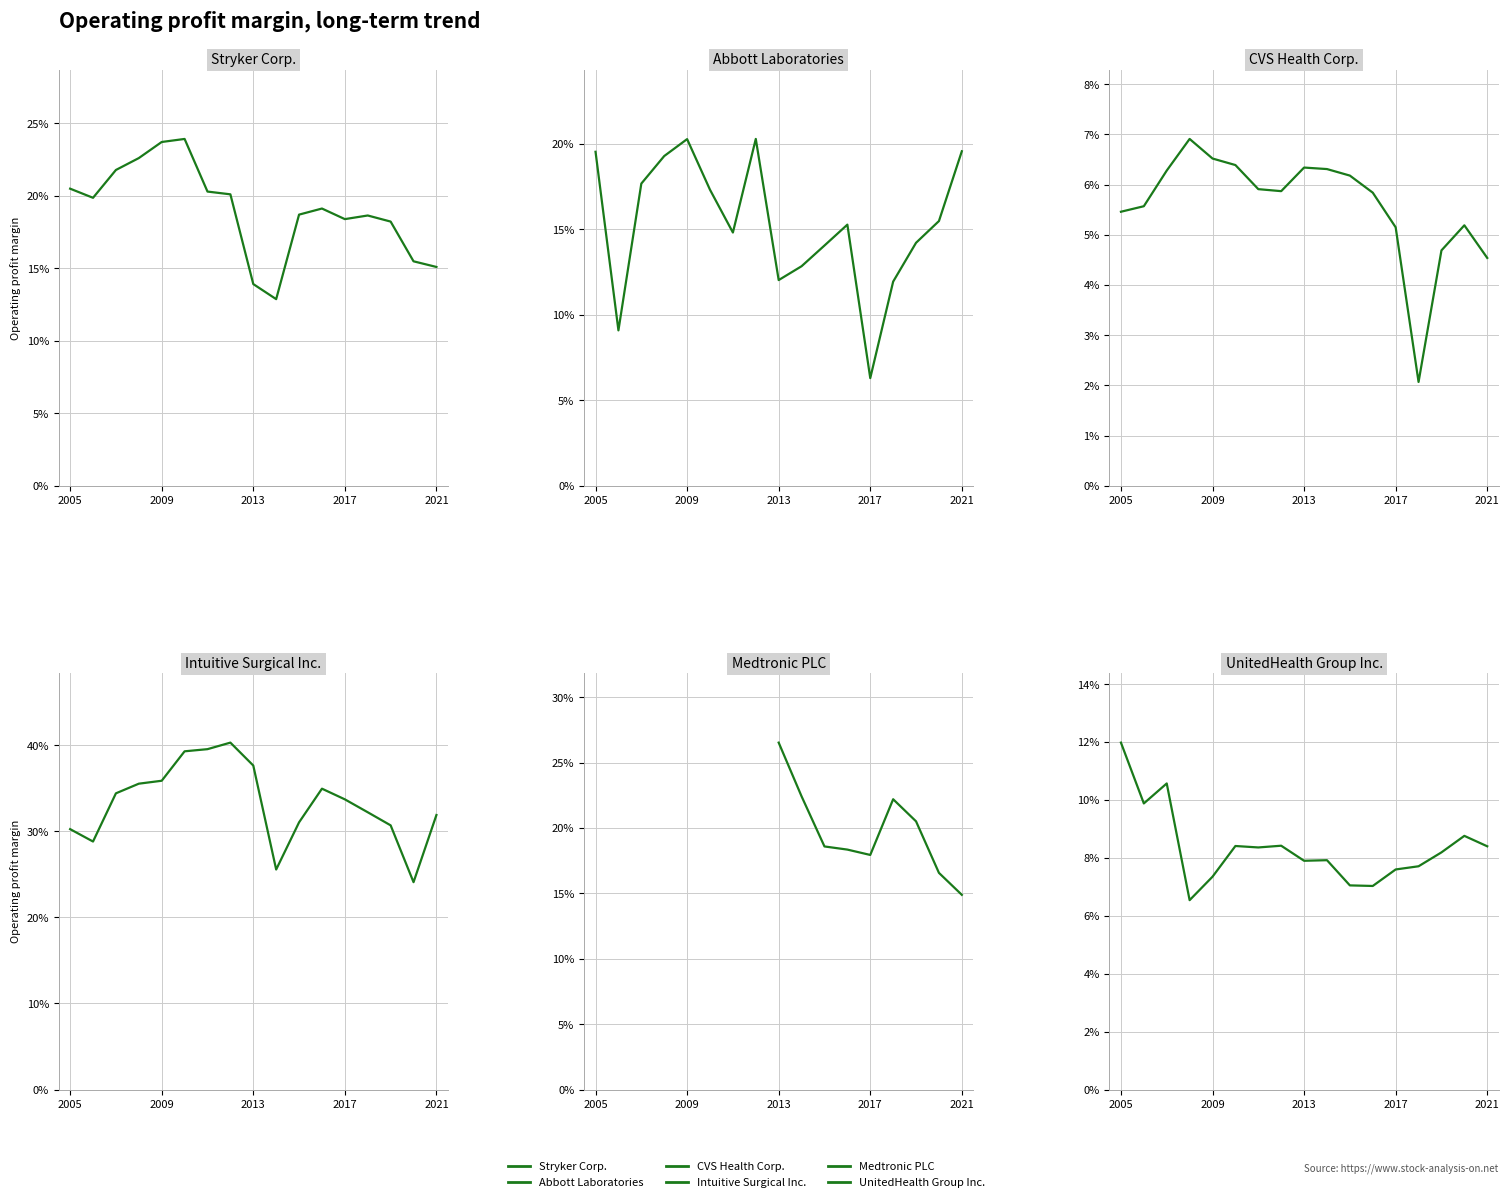

True or false: CVS Health Corp. has a value of 0.1 at 2009.

True